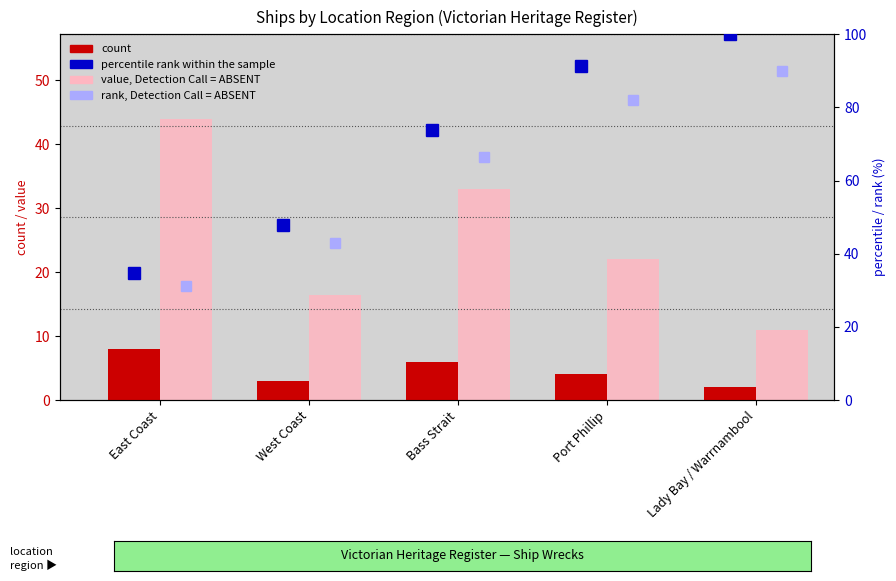

What is the label of the 1st bar from the left?

East Coast